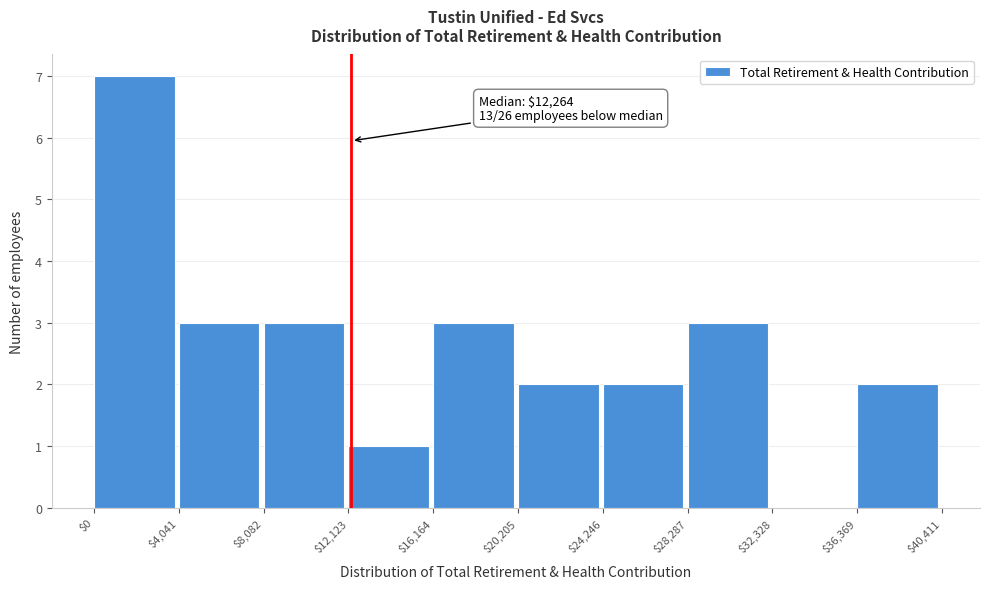

Over which range of the x-axis is the bar tallest?

$0 to $4,041